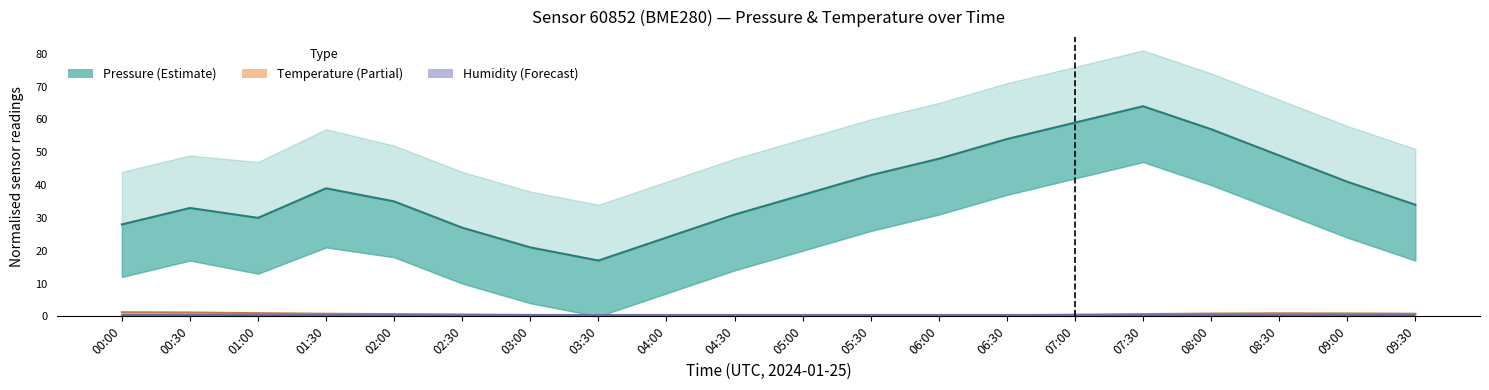

How many lines are shown in the chart?

3